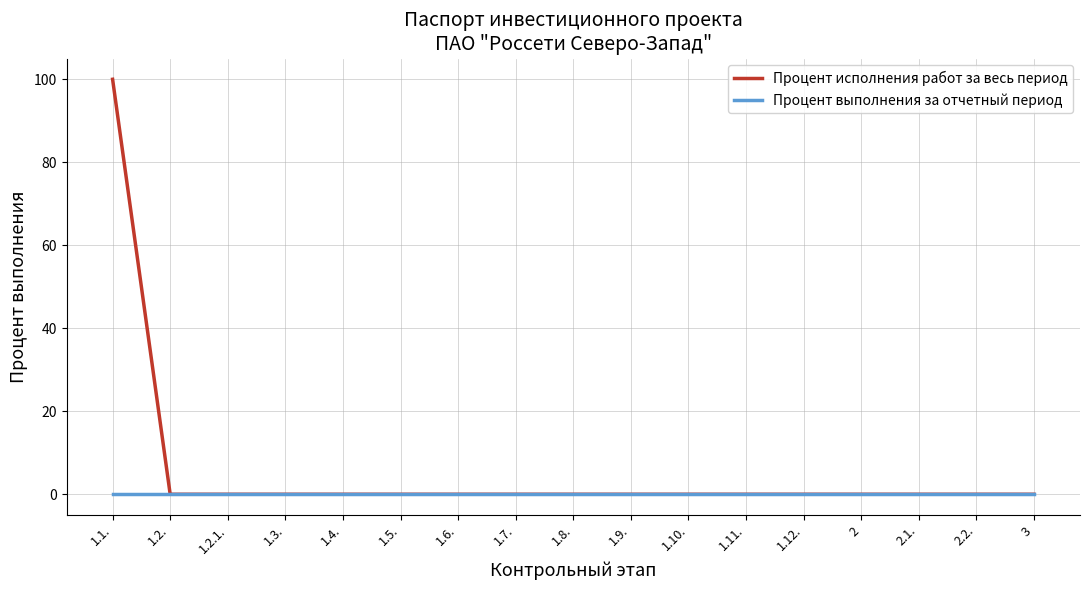

At which label does Процент исполнения работ за весь период reach its peak?

1.1.